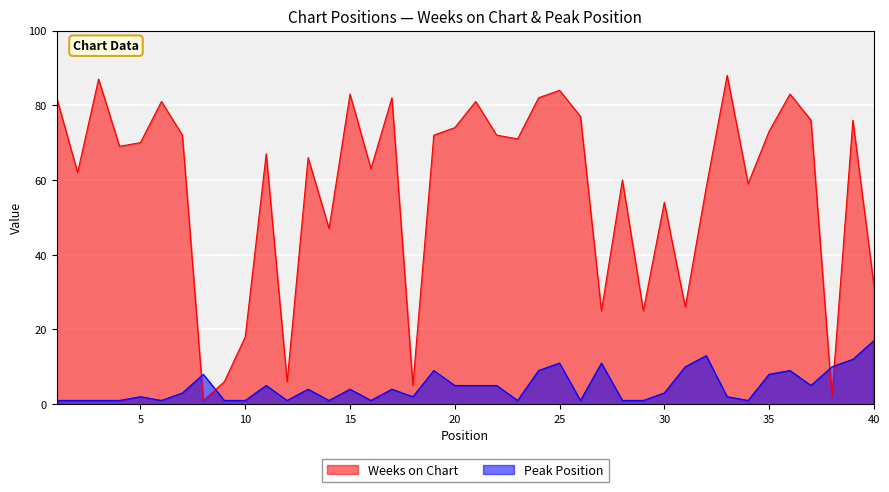

Is it true that Weeks on Chart equals 88 at 33?

True